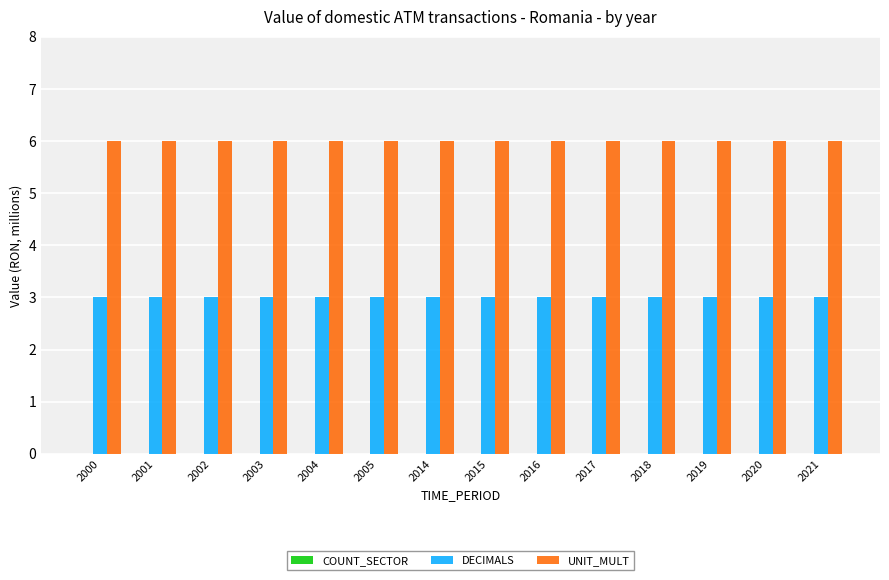

True or false: UNIT_MULT has a value of 2 at 2021.

False